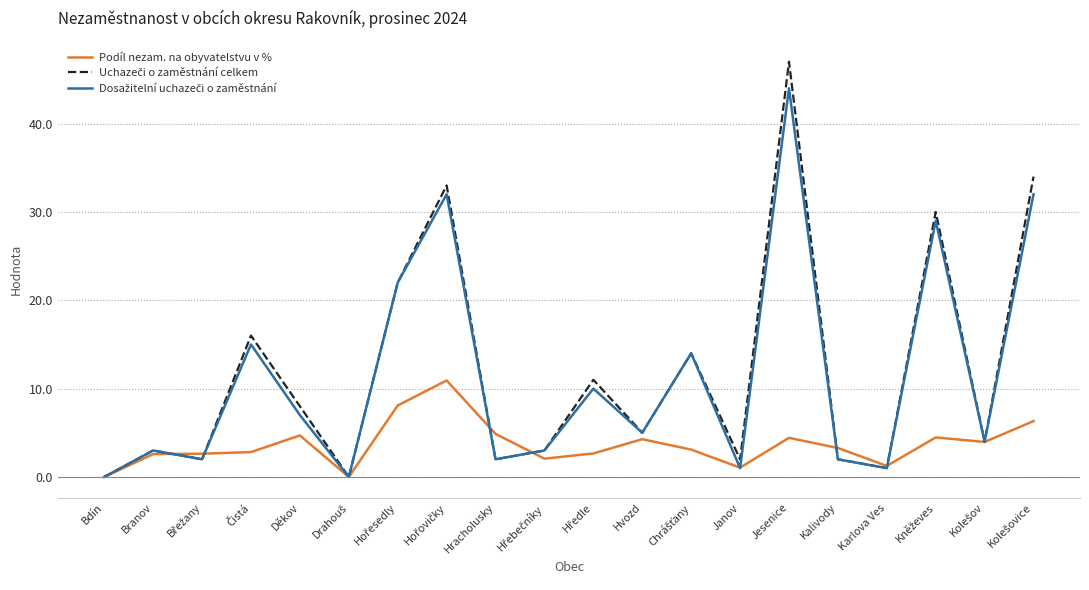

What is the average value of the Podíl nezam. na obyvatelstvu v % series?

3.7